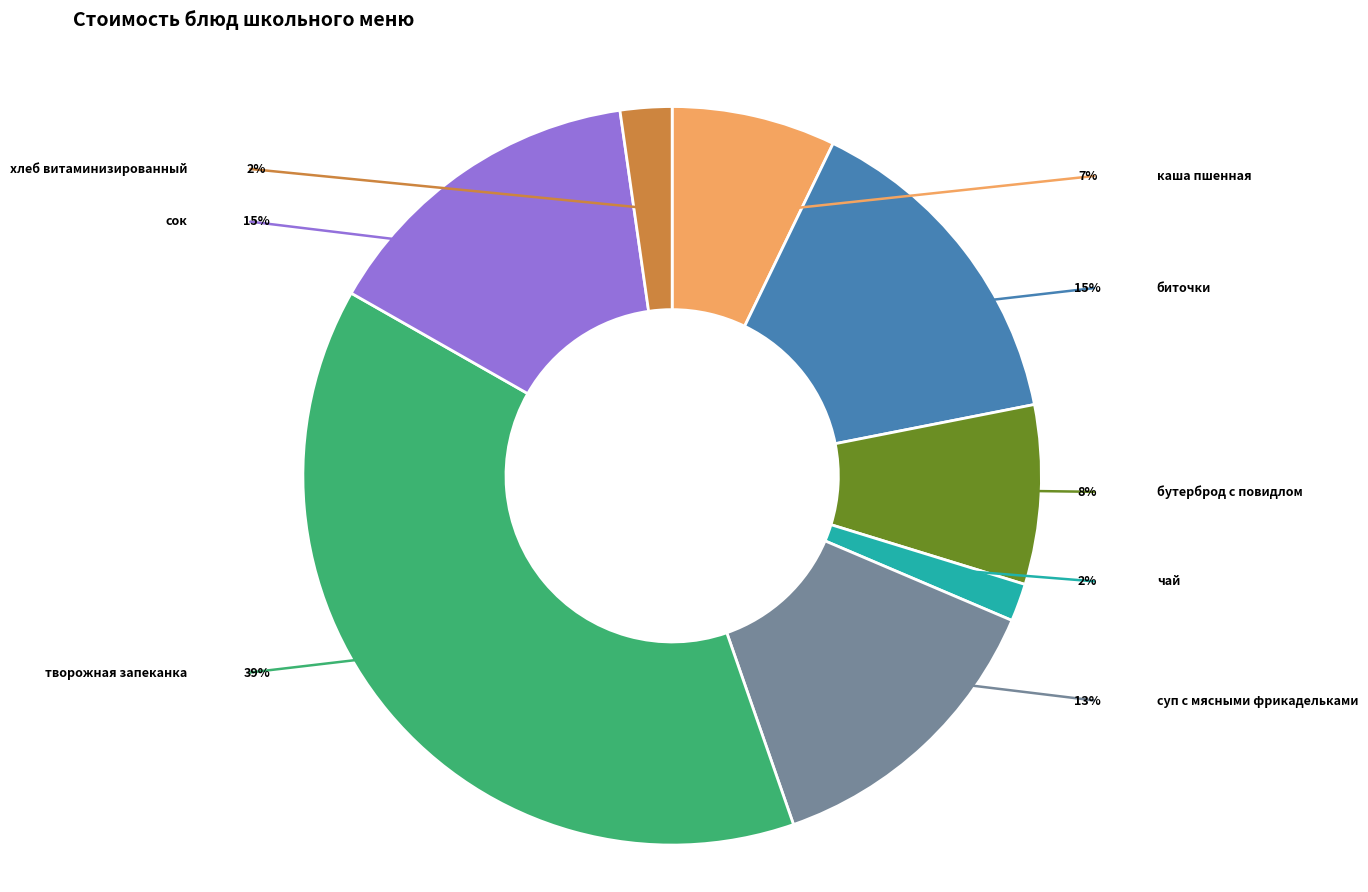

Rank the categories by value from lowest to highest.

чай, хлеб витаминизированный, каша пшенная, бутерброд с повидлом, суп с мясными фрикадельками, сок, биточки, творожная запеканка